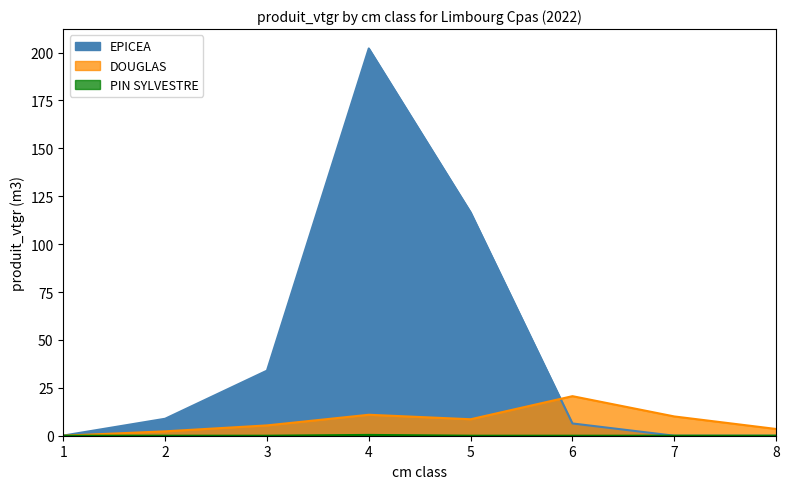

At which label does DOUGLAS reach its minimum?

1